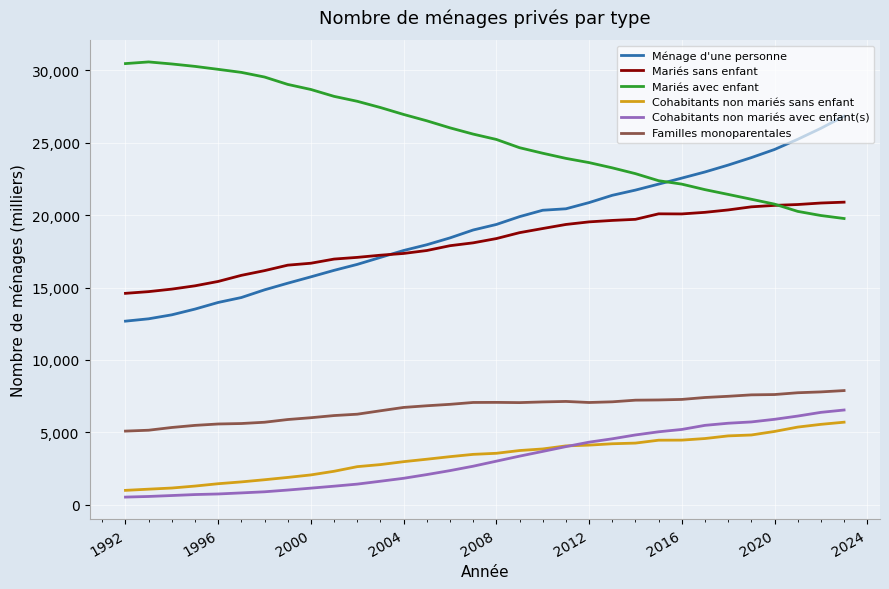

Which series has the largest total across all categories?

Mariés avec enfant